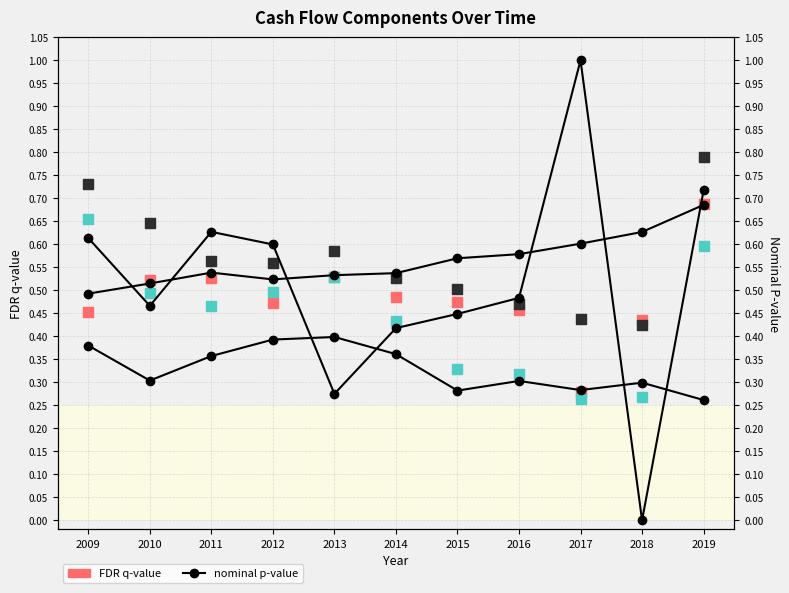

What is the total value across all series at 2012?

3.0